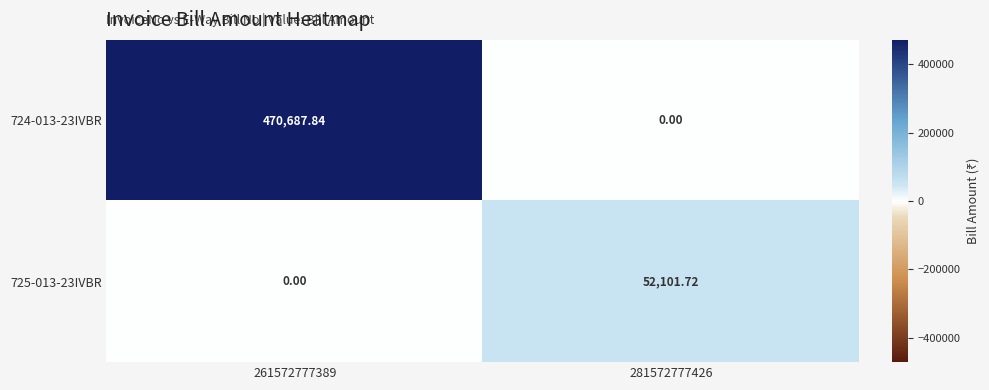

Is the value of 725-013-23IVBR at 281572777426 greater than the value of 724-013-23IVBR at 261572777389?

No